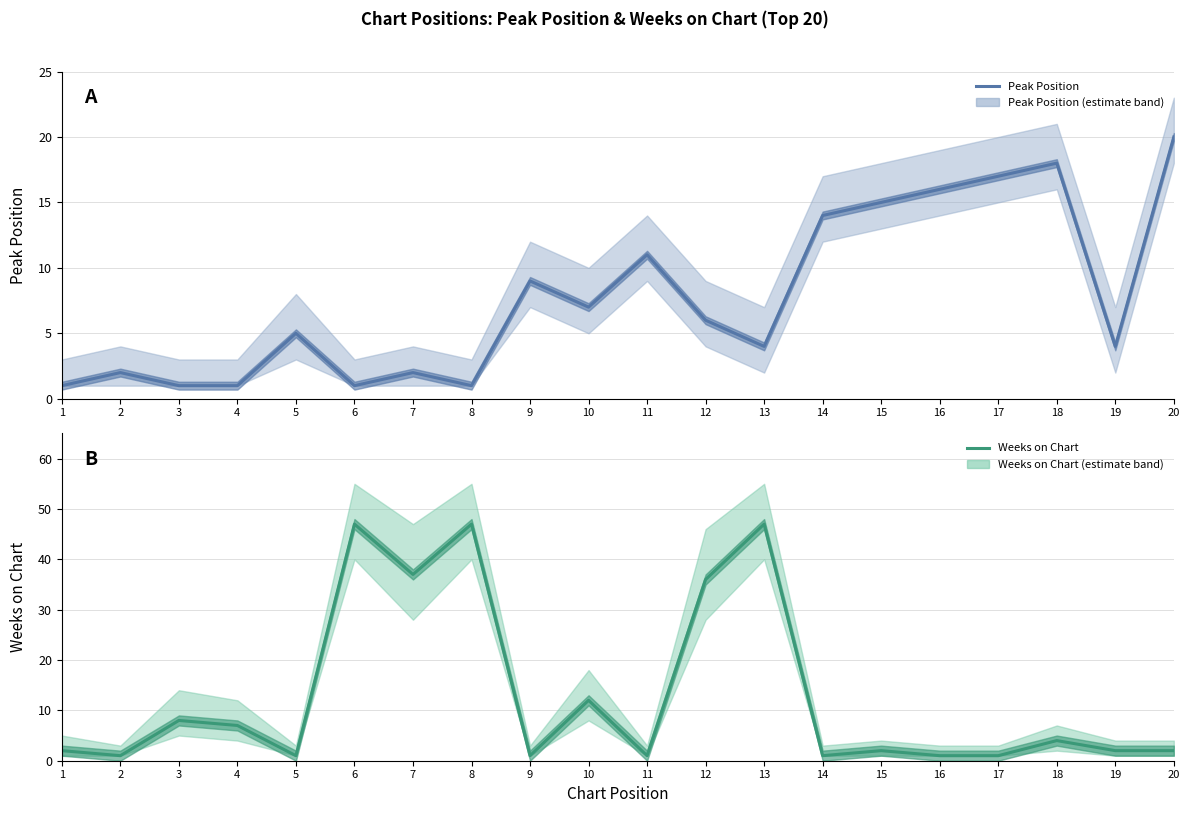

Reading left to right, what are all the values shown in this chart?

Peak Position: 1=1	2=2	3=1	4=1	5=5	6=1	7=2	8=1	9=9	10=7	11=11	12=6	13=4	14=14	15=15	16=16	17=17	18=18	19=4	20=20
Weeks on Chart: 1=2	2=1	3=8	4=7	5=1	6=47	7=37	8=47	9=1	10=12	11=1	12=36	13=47	14=1	15=2	16=1	17=1	18=4	19=2	20=2